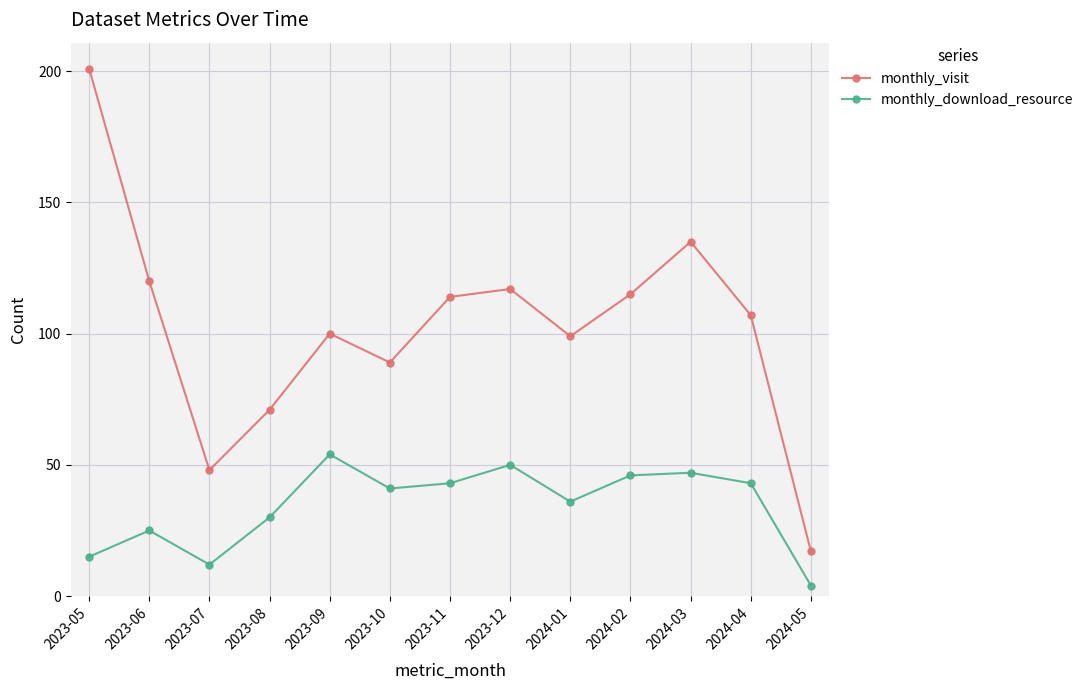

Reading left to right, transcribe all the data shown in this chart.

monthly_visit: 201	120	48	71	100	89	114	117	99	115	135	107	17
monthly_download_resource: 15	25	12	30	54	41	43	50	36	46	47	43	4